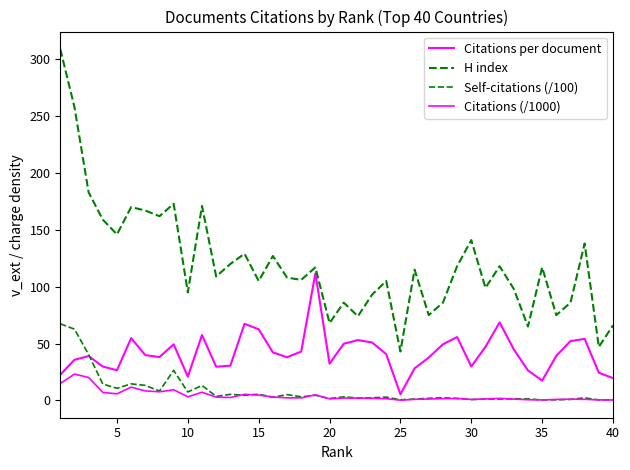

Is this an area chart (filled region under the line)?

No